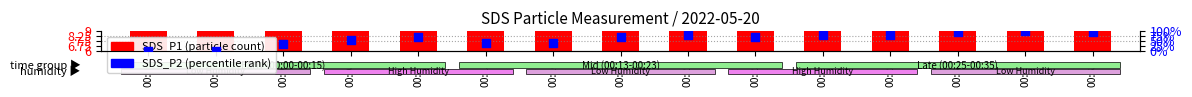

Which has a higher value, 00:01 or 00:08?

00:08